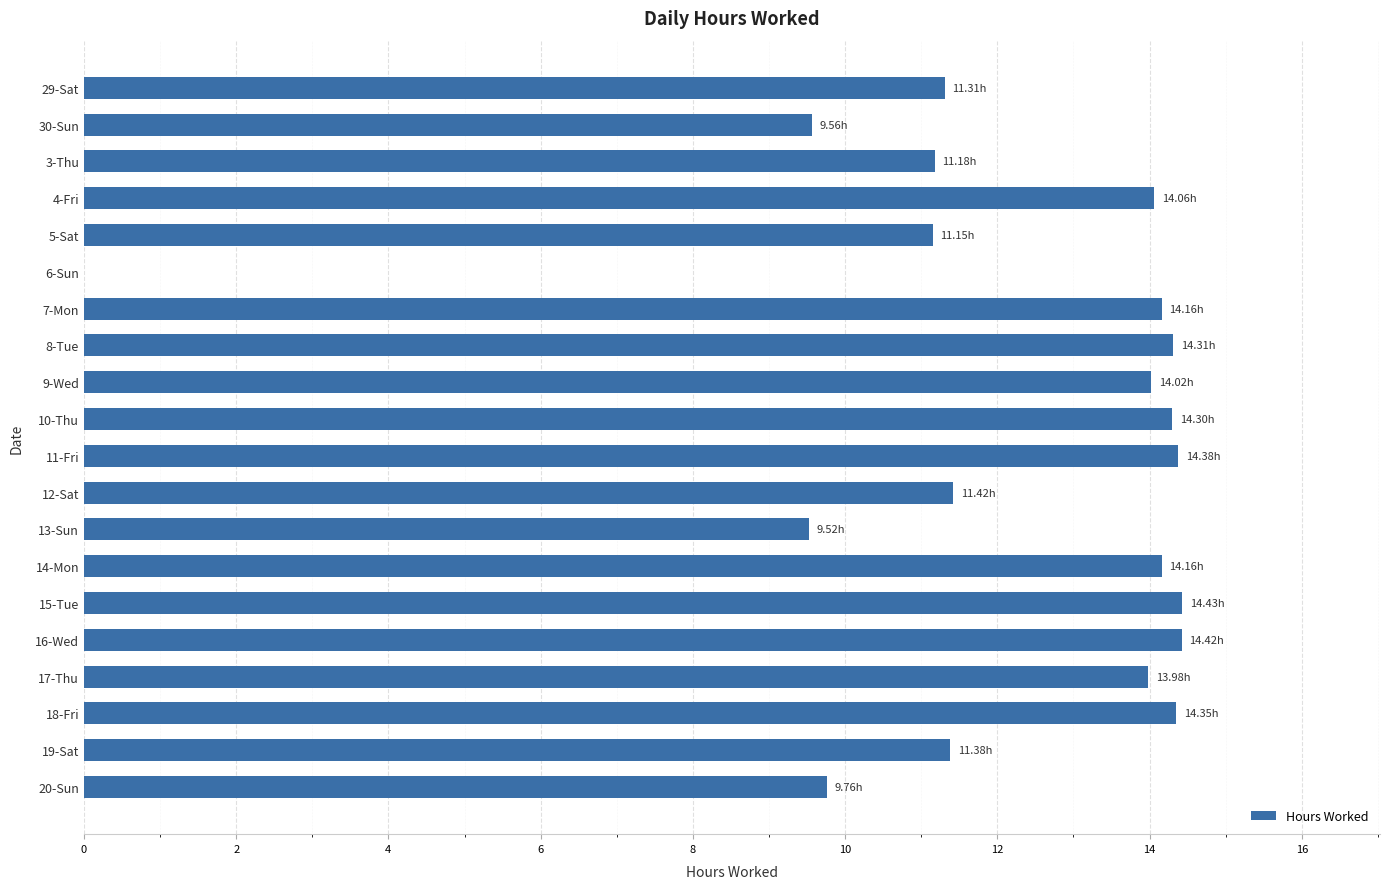

What is the ratio of the value at 17-Thu to the value at 16-Wed?

1.0